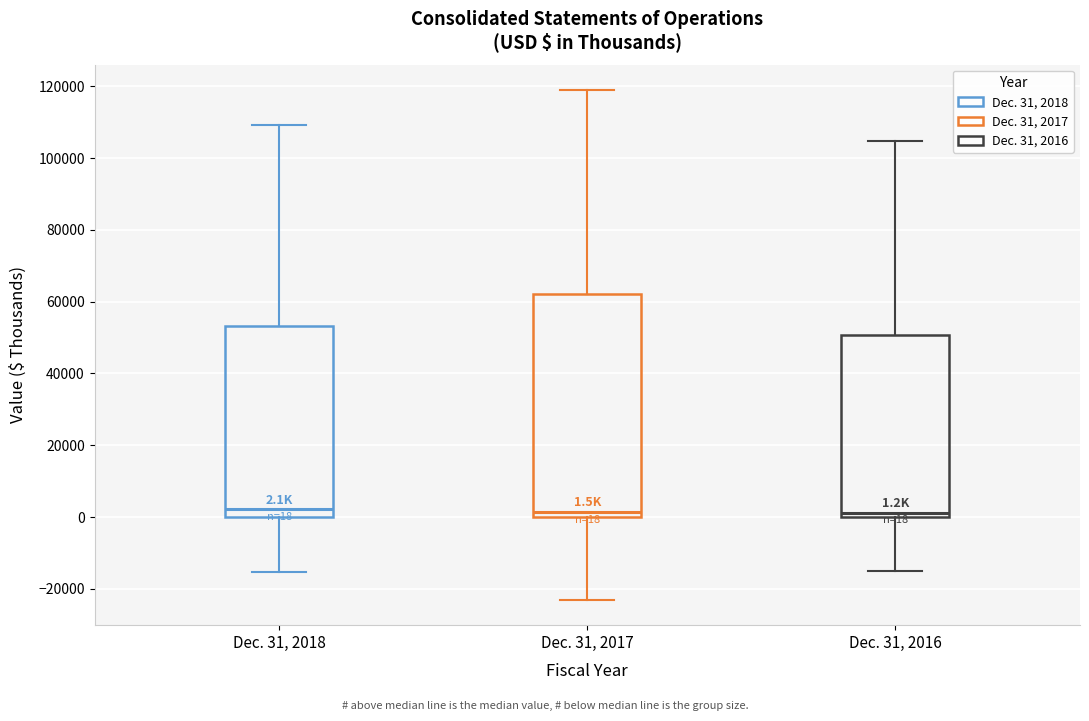

Which box is the tallest, from its lower edge to its upper edge?

Dec. 31, 2017